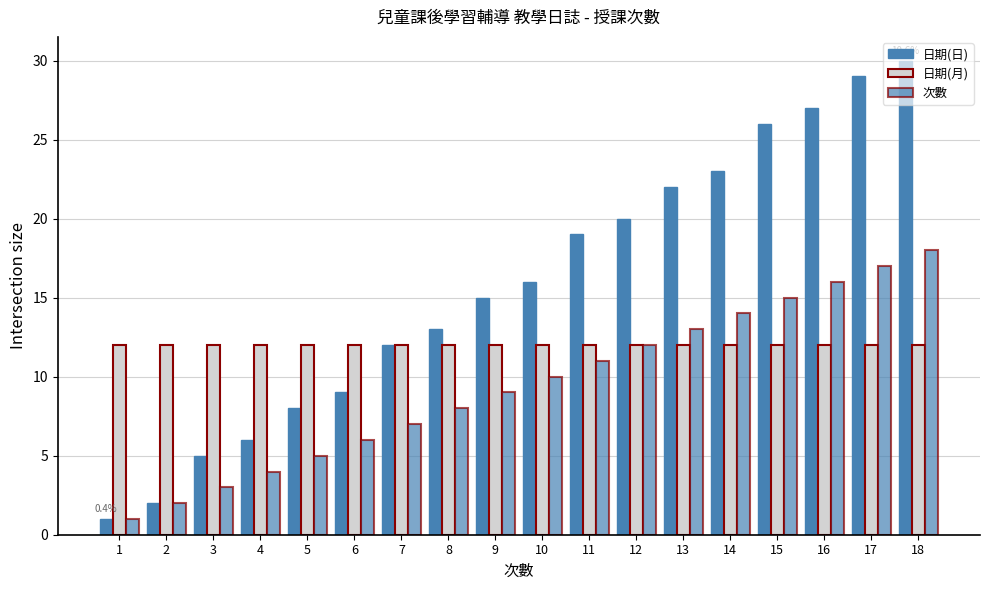

Reading left to right, what are all the values shown in this chart?

日期(日): 1	2	5	6	8	9	12	13	15	16	19	20	22	23	26	27	29	30
日期(月): 12	12	12	12	12	12	12	12	12	12	12	12	12	12	12	12	12	12
次數: 1	2	3	4	5	6	7	8	9	10	11	12	13	14	15	16	17	18